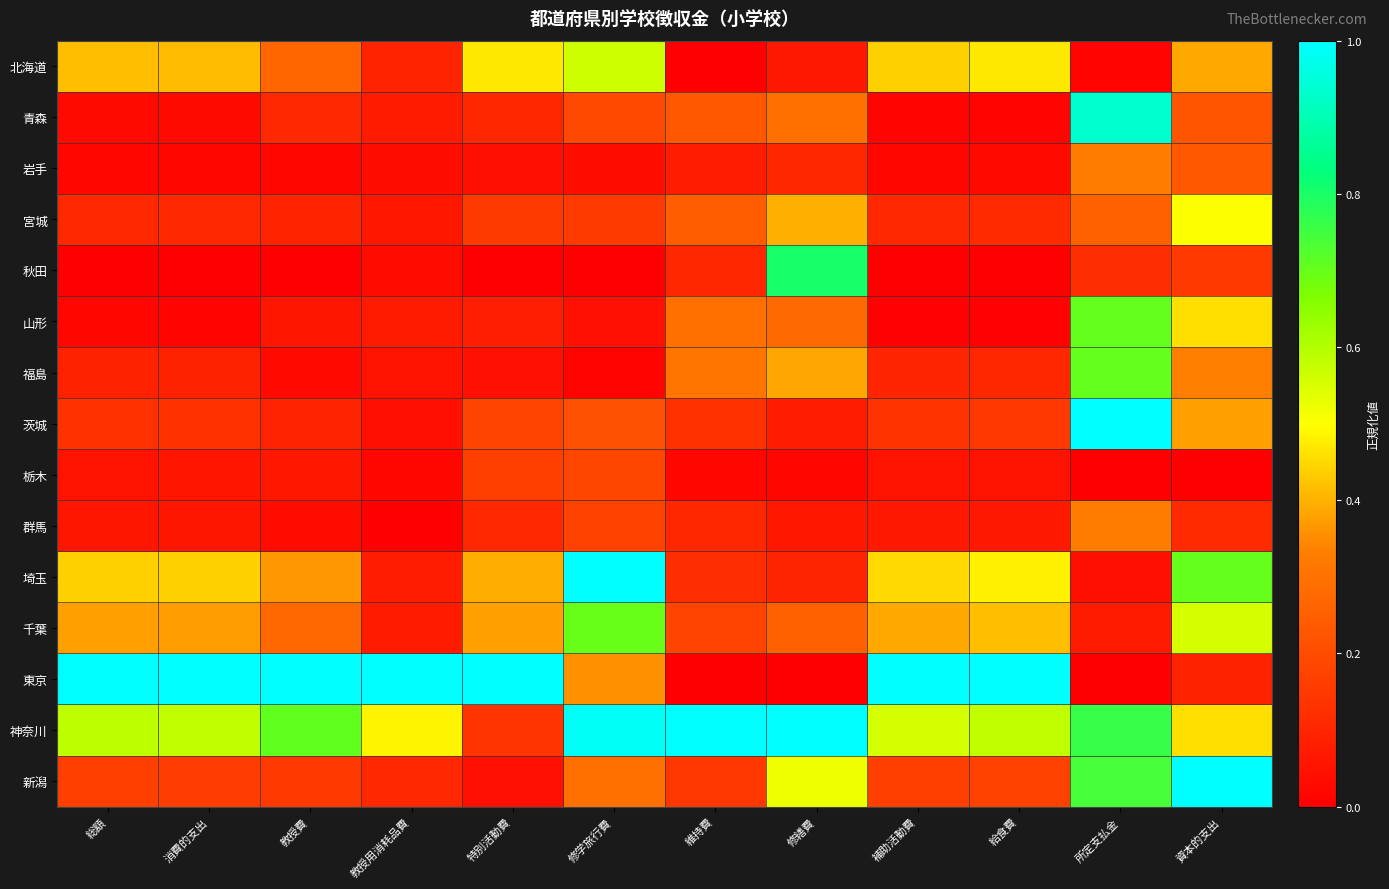

Reading left to right, transcribe all the data shown in this chart.

北海道: 総額=0.4	消費的支出=0.4	教授費=0.3	教授用消耗品費=0.1	特別活動費=0.5	修学旅行費=0.6	維持費=0.0	修繕費=0.1	補助活動費=0.4	給食費=0.5	所定支払金=0.0	資本的支出=0.4
青森: 総額=0.0	消費的支出=0.0	教授費=0.1	教授用消耗品費=0.1	特別活動費=0.1	修学旅行費=0.2	維持費=0.2	修繕費=0.3	補助活動費=0.0	給食費=0.0	所定支払金=0.9	資本的支出=0.2
岩手: 総額=0.0	消費的支出=0.0	教授費=0.0	教授用消耗品費=0.0	特別活動費=0.0	修学旅行費=0.0	維持費=0.1	修繕費=0.1	補助活動費=0.0	給食費=0.0	所定支払金=0.3	資本的支出=0.2
宮城: 総額=0.1	消費的支出=0.1	教授費=0.1	教授用消耗品費=0.1	特別活動費=0.2	修学旅行費=0.2	維持費=0.2	修繕費=0.4	補助活動費=0.1	給食費=0.1	所定支払金=0.3	資本的支出=0.5
秋田: 総額=0.0	消費的支出=0.0	教授費=0.0	教授用消耗品費=0.0	特別活動費=0.0	修学旅行費=0.0	維持費=0.1	修繕費=0.8	補助活動費=0.0	給食費=0.0	所定支払金=0.1	資本的支出=0.1
山形: 総額=0.0	消費的支出=0.0	教授費=0.1	教授用消耗品費=0.1	特別活動費=0.1	修学旅行費=0.0	維持費=0.3	修繕費=0.3	補助活動費=0.0	給食費=0.0	所定支払金=0.7	資本的支出=0.5
福島: 総額=0.1	消費的支出=0.1	教授費=0.0	教授用消耗品費=0.1	特別活動費=0.0	修学旅行費=0.0	維持費=0.3	修繕費=0.4	補助活動費=0.1	給食費=0.1	所定支払金=0.7	資本的支出=0.3
茨城: 総額=0.1	消費的支出=0.1	教授費=0.1	教授用消耗品費=0.0	特別活動費=0.2	修学旅行費=0.2	維持費=0.1	修繕費=0.1	補助活動費=0.1	給食費=0.1	所定支払金=1.0	資本的支出=0.4
栃木: 総額=0.1	消費的支出=0.1	教授費=0.1	教授用消耗品費=0.0	特別活動費=0.2	修学旅行費=0.2	維持費=0.0	修繕費=0.0	補助活動費=0.1	給食費=0.1	所定支払金=0.0	資本的支出=0.0
群馬: 総額=0.1	消費的支出=0.1	教授費=0.0	教授用消耗品費=0.0	特別活動費=0.1	修学旅行費=0.2	維持費=0.1	修繕費=0.1	補助活動費=0.1	給食費=0.1	所定支払金=0.3	資本的支出=0.1
埼玉: 総額=0.4	消費的支出=0.4	教授費=0.4	教授用消耗品費=0.1	特別活動費=0.4	修学旅行費=1.0	維持費=0.1	修繕費=0.1	補助活動費=0.5	給食費=0.5	所定支払金=0.0	資本的支出=0.7
千葉: 総額=0.4	消費的支出=0.4	教授費=0.3	教授用消耗品費=0.1	特別活動費=0.4	修学旅行費=0.7	維持費=0.2	修繕費=0.3	補助活動費=0.4	給食費=0.4	所定支払金=0.1	資本的支出=0.6
東京: 総額=1.0	消費的支出=1.0	教授費=1.0	教授用消耗品費=1.0	特別活動費=1.0	修学旅行費=0.4	維持費=0.0	修繕費=0.0	補助活動費=1.0	給食費=1.0	所定支払金=0.0	資本的支出=0.1
神奈川: 総額=0.6	消費的支出=0.6	教授費=0.7	教授用消耗品費=0.5	特別活動費=0.1	修学旅行費=1.0	維持費=1.0	修繕費=1.0	補助活動費=0.6	給食費=0.6	所定支払金=0.8	資本的支出=0.5
新潟: 総額=0.2	消費的支出=0.2	教授費=0.2	教授用消耗品費=0.1	特別活動費=0.0	修学旅行費=0.3	維持費=0.1	修繕費=0.5	補助活動費=0.2	給食費=0.2	所定支払金=0.7	資本的支出=1.0